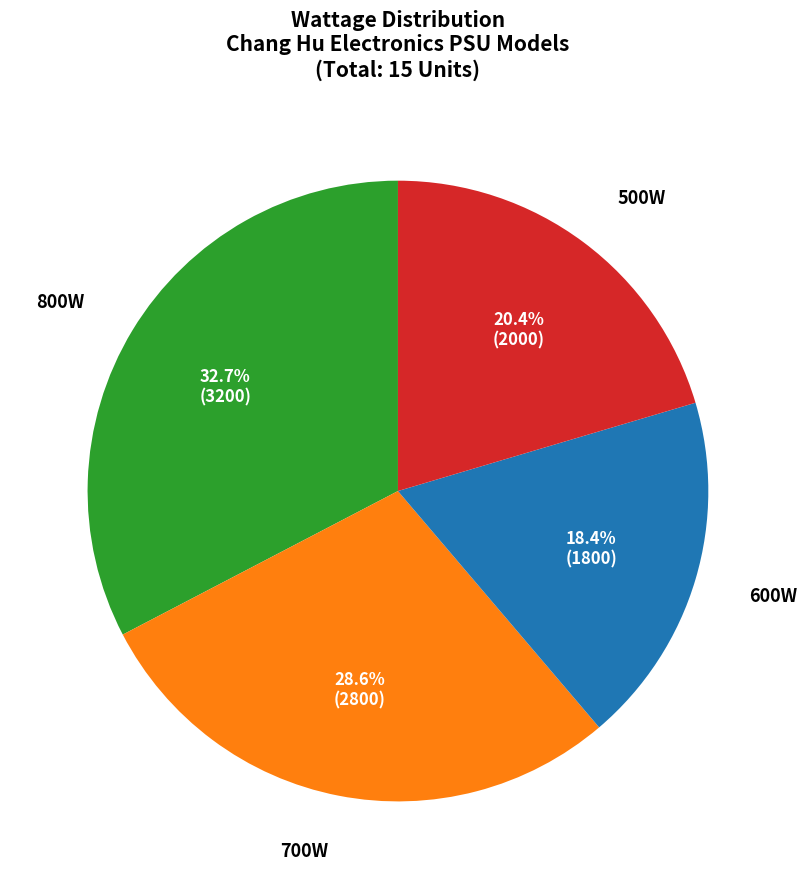

Is there a majority slice in this chart?

No